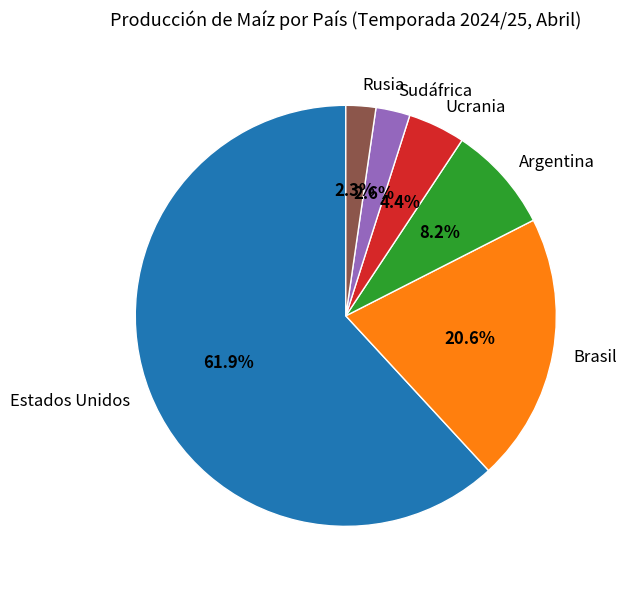

Which slice is the largest?

Estados Unidos